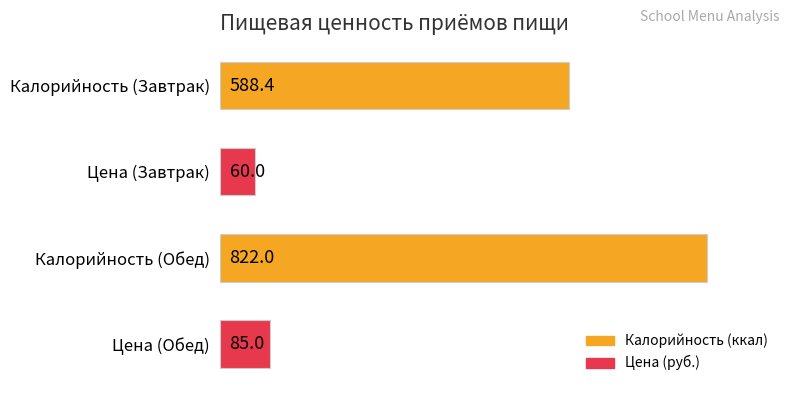

Does the chart contain any negative values?

No